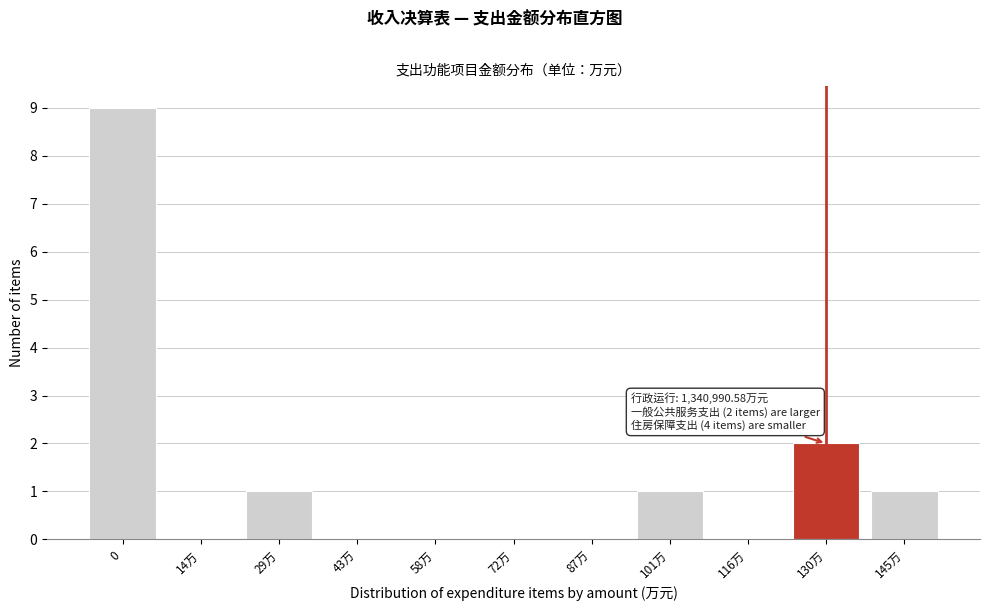

Reading right to left, list all the values displayed in this chart.

145万=1	130万=2	116万=0	101万=1	87万=0	72万=0	58万=0	43万=0	29万=1	14万=0	0=9